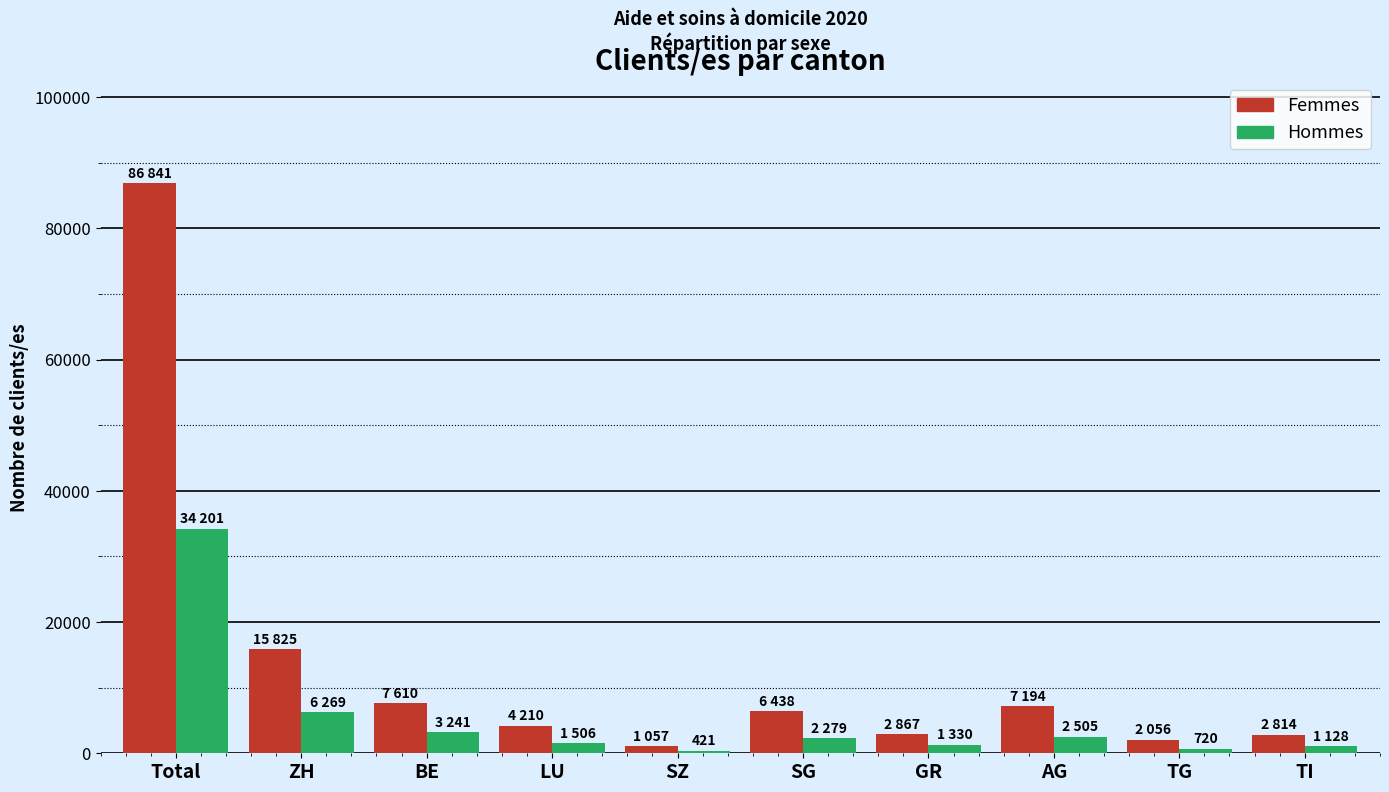

At which label is Femmes closest to 43949?

ZH